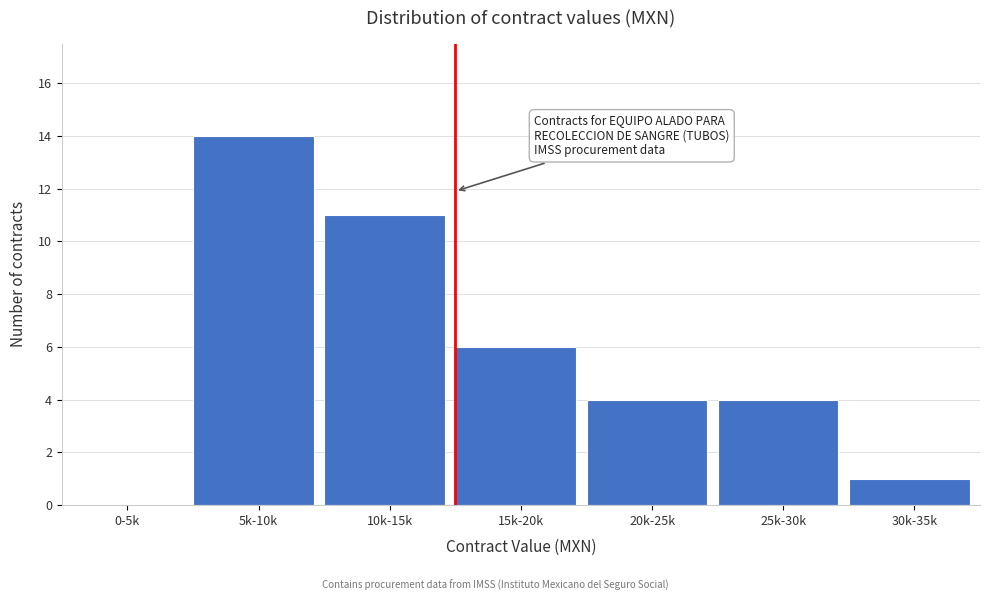

Reading left to right, what are all the values shown in this chart?

0-5k=0	5k-10k=14	10k-15k=11	15k-20k=6	20k-25k=4	25k-30k=4	30k-35k=1